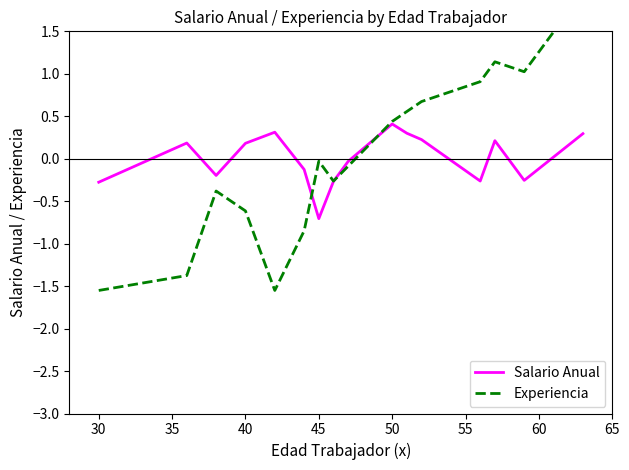

How many times do Experiencia and Salario Anual cross each other?

3